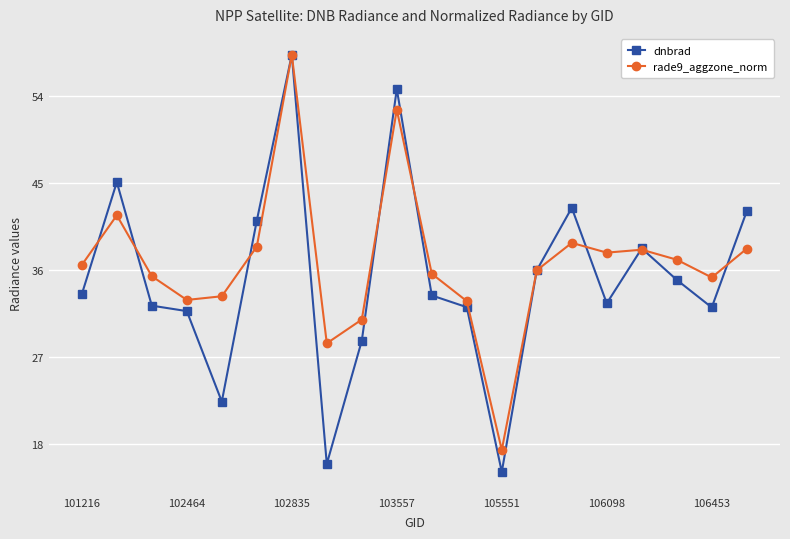

What is the maximum value for rade9_aggzone_norm?

58.3